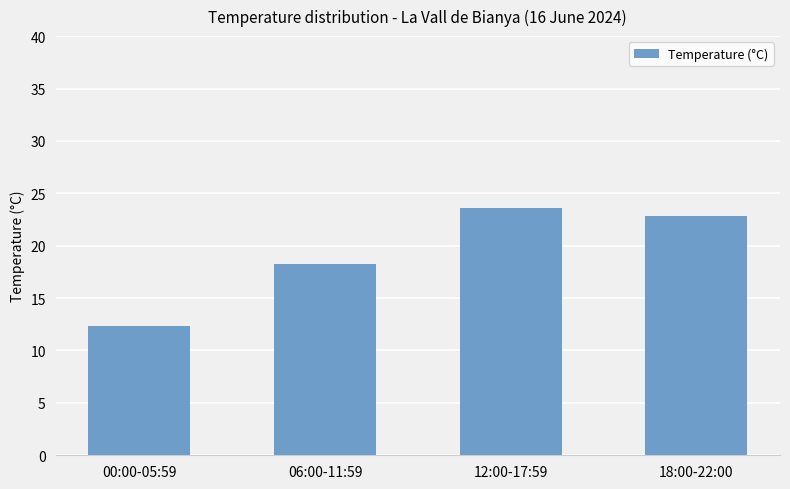

Approximately how many times larger is the value at 06:00-11:59 compared to 12:00-17:59?

0.8